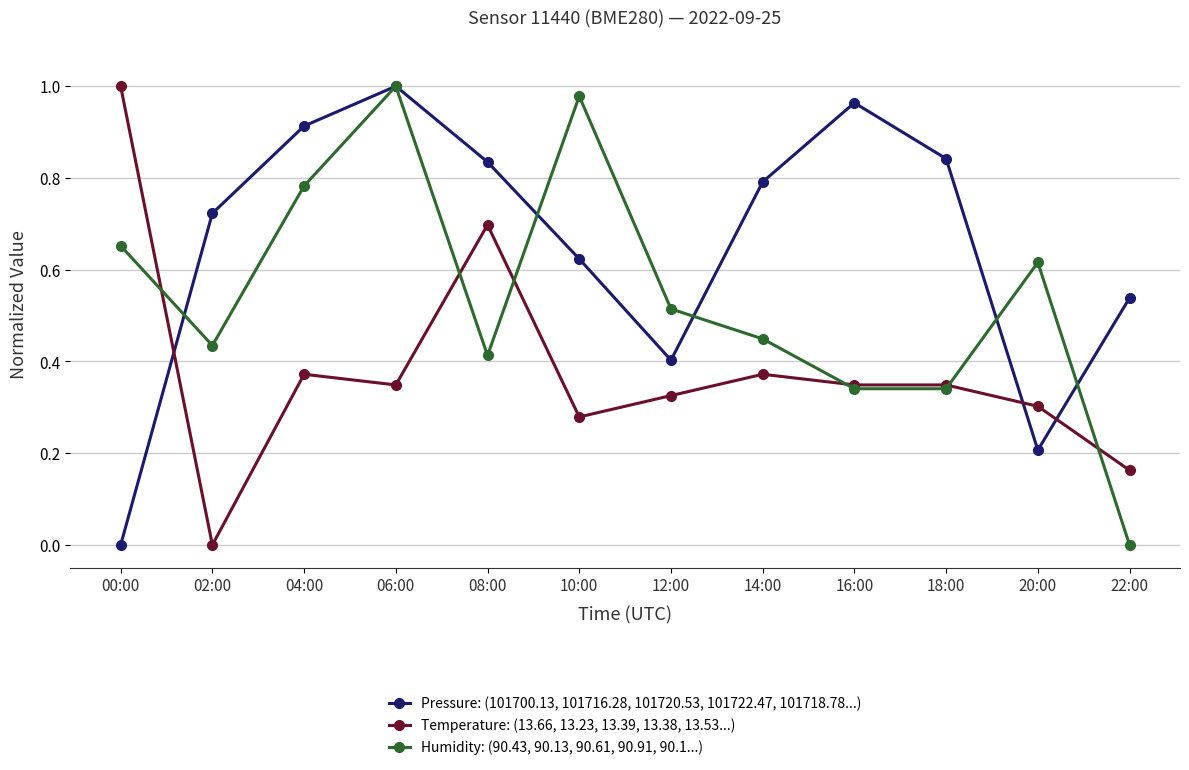

Rank the series by their average value, from highest to lowest.

Pressure: (101700.13, 101716.28, 101720.53, 101722.47, 101718.78...), Humidity: (90.43, 90.13, 90.61, 90.91, 90.1...), Temperature: (13.66, 13.23, 13.39, 13.38, 13.53...)